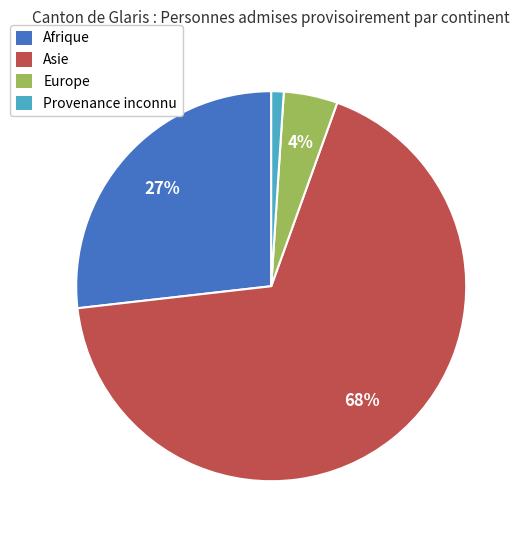

Which category accounts for the majority?

Asie